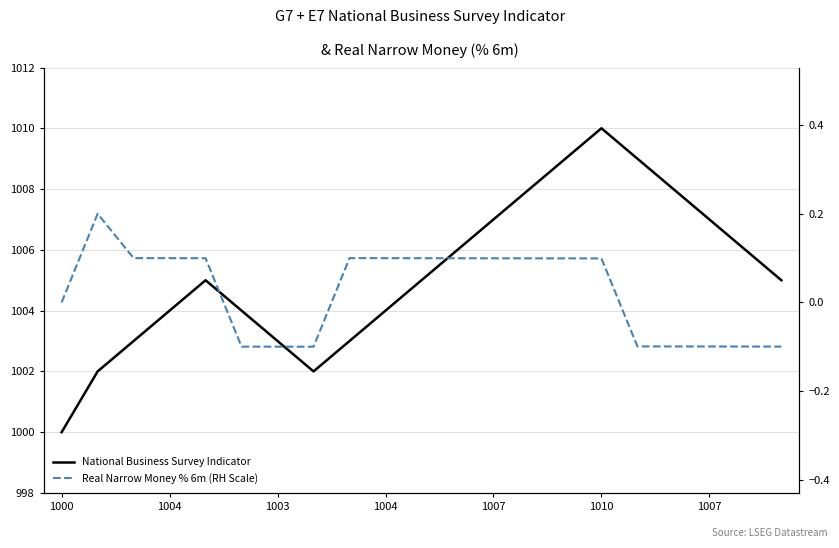

True or false: Real Narrow Money % 6m (RH Scale) has a value of 0.1 at 11.

False